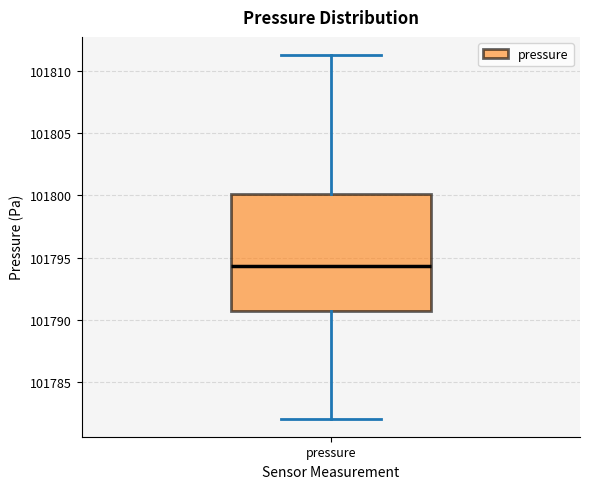

Transcribe this box plot: give where the median line is, the range the box spans, and where the two whiskers end, as read against the y-axis. The values are not printed on the chart, so give them approximately, as read against the axis.

median 101794.5, box 101790.5 to 101800.0, whiskers 101782.0 to 101811.5